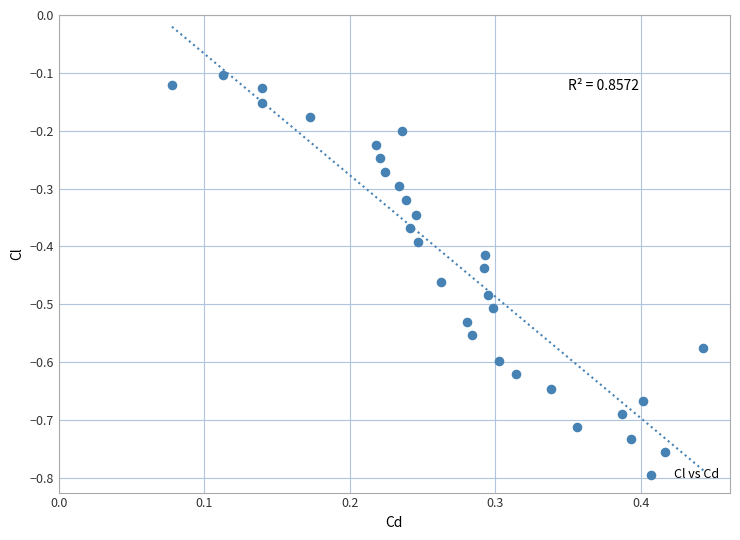

What is the range of Y values (max minus min)?

0.7